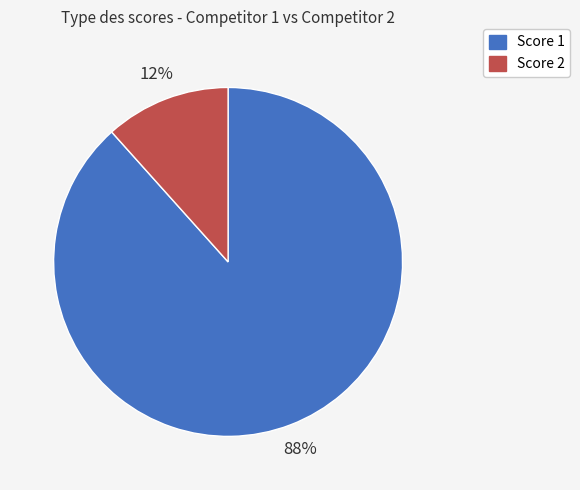

To the nearest percent, what is the average slice percentage?

50%